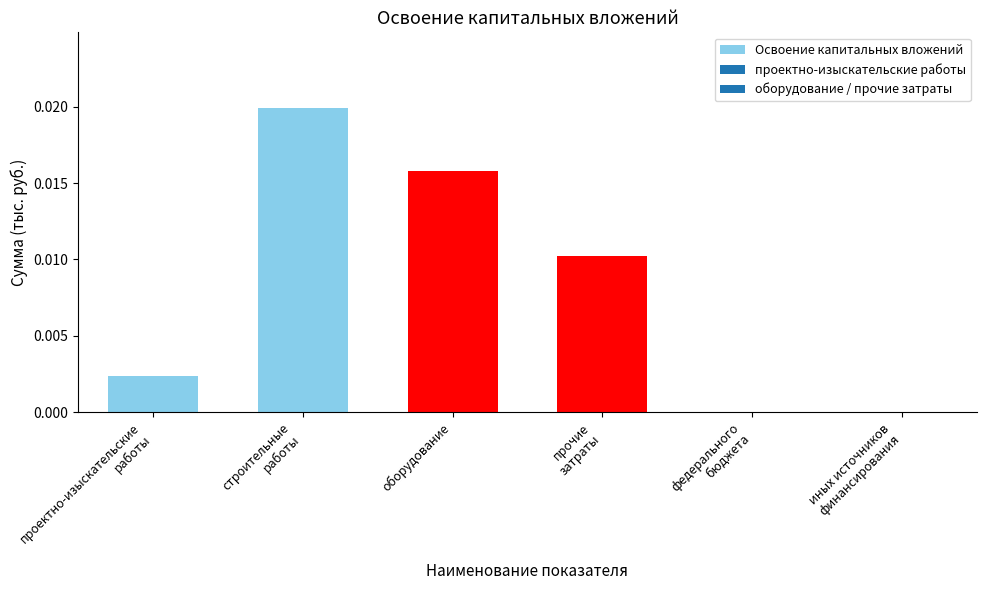

Are the bars grouped side by side (vs. stacked)?

No